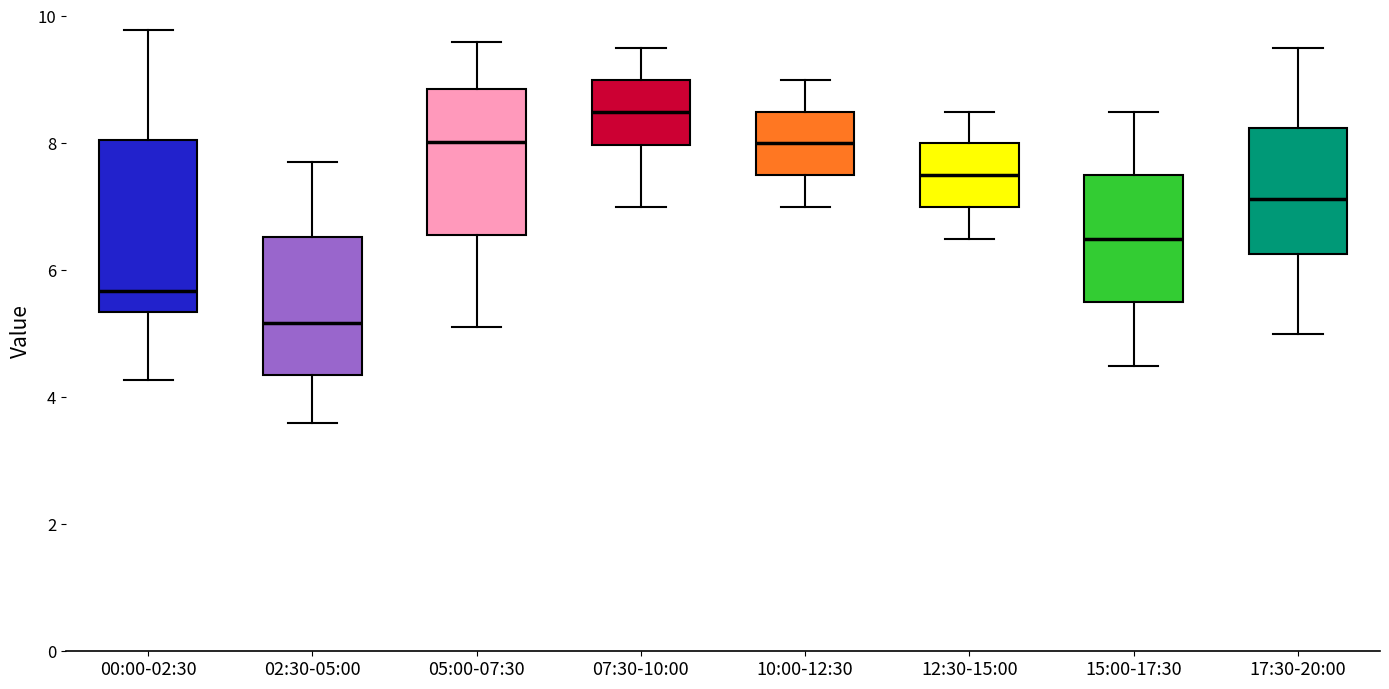

Where does the lower whisker of the box for 12:30-15:00 end on the y-axis? The values are not printed on the chart, so give them approximately, as read against the axis.

6.6